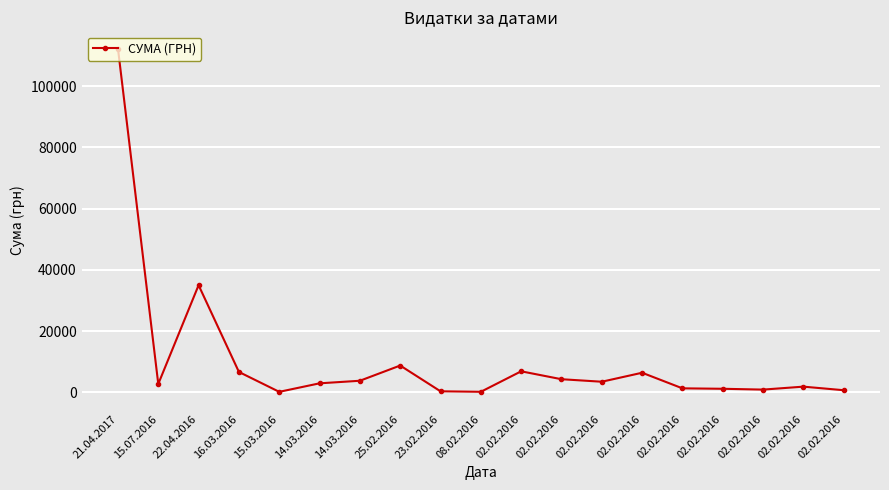

Where is the first local maximum?

22.04.2016